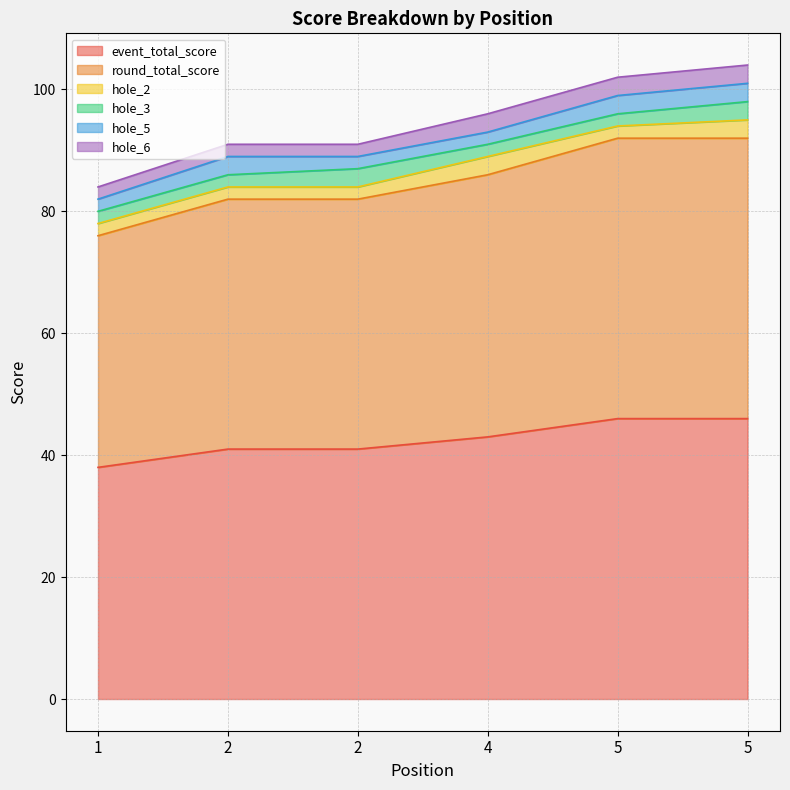

What is the difference between the maximum and second lowest values in the round_total_score series?

5